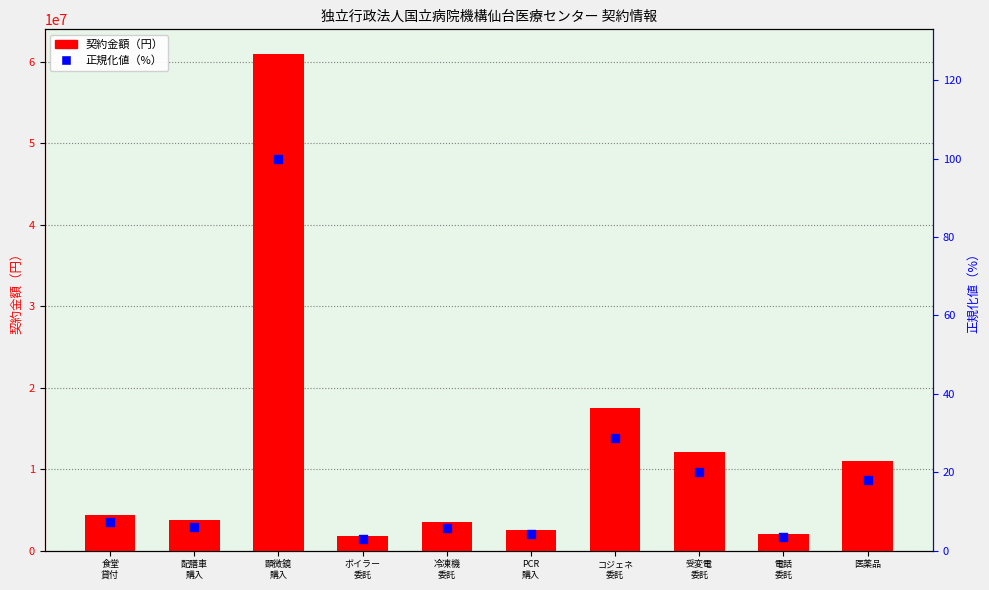

What are all the series names shown in the legend?

契約金額（円）, 正規化値（%）